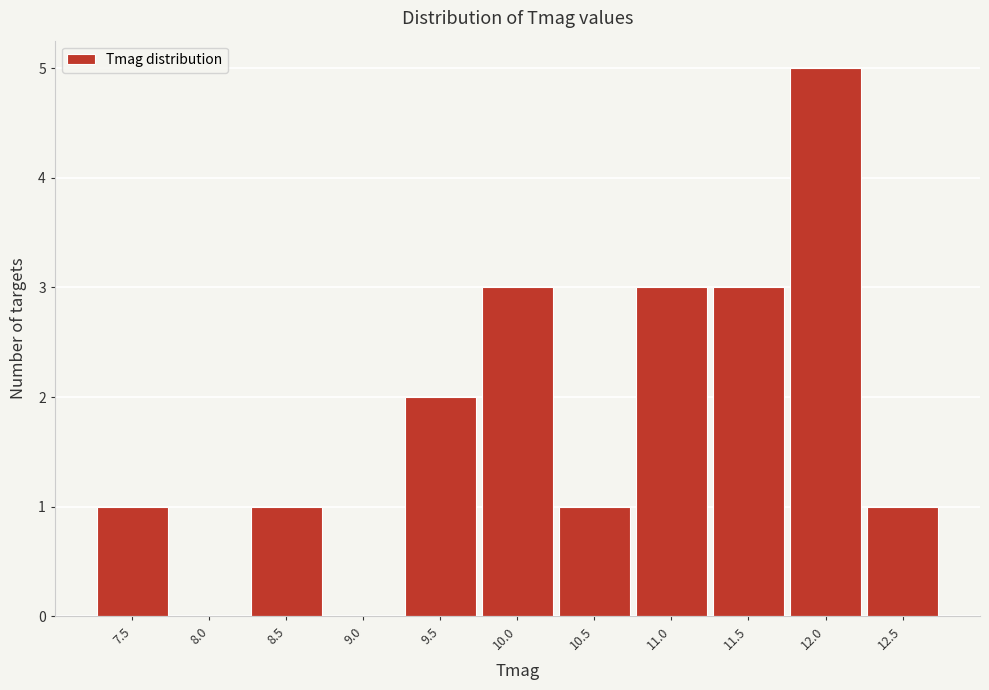

Reading left to right, extract all data points from this chart.

7.5=1	8.0=0	8.5=1	9.0=0	9.5=2	10.0=3	10.5=1	11.0=3	11.5=3	12.0=5	12.5=1